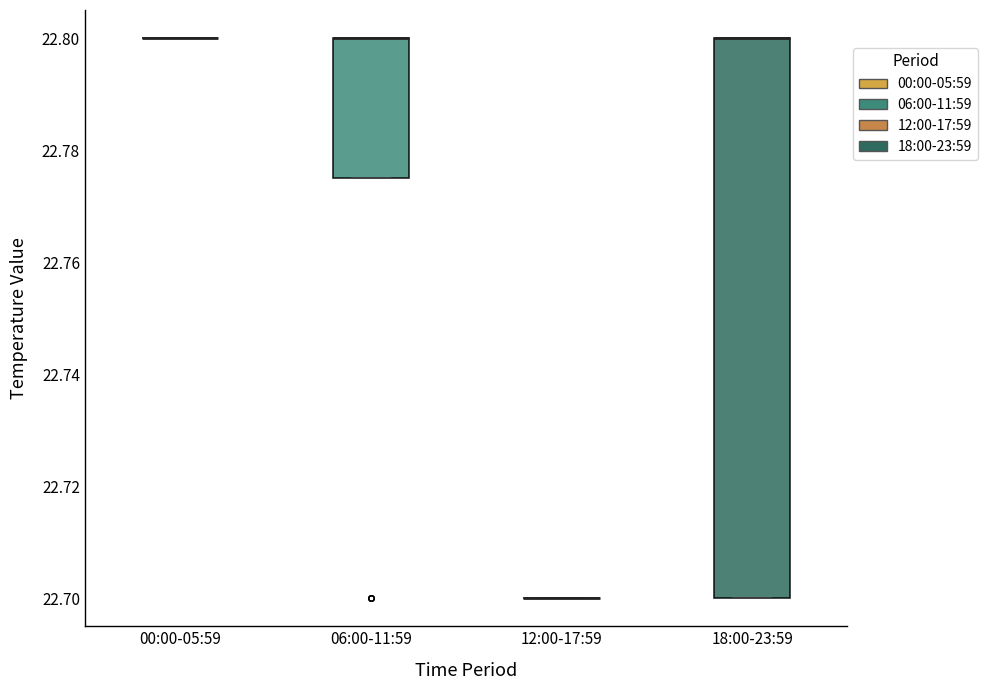

Reading left to right, transcribe this box plot: for each box, give where its median line is, the range the box spans, and where its two whiskers end, as read against the y-axis. The values are not printed on the chart, so give them approximately, as read against the axis.

00:00-05:59: box collapsed to a line at 22.800, whiskers 22.800 to 22.800
06:00-11:59: median 22.800 (drawn on the box's upper edge), box 22.776 to 22.800, whiskers 22.776 to 22.800
12:00-17:59: box collapsed to a line at 22.700, whiskers 22.700 to 22.700
18:00-23:59: median 22.800 (drawn on the box's upper edge), box 22.700 to 22.800, whiskers 22.700 to 22.800